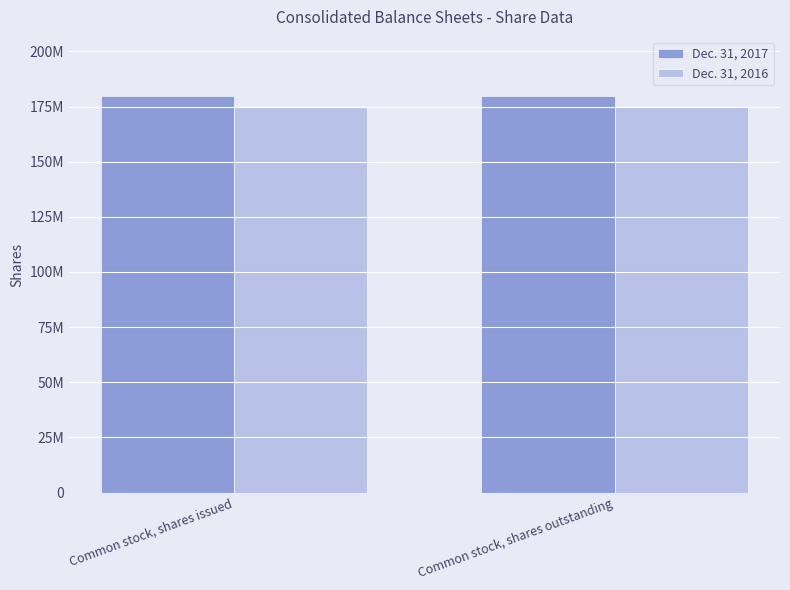

What is the greatest value displayed?

179614947